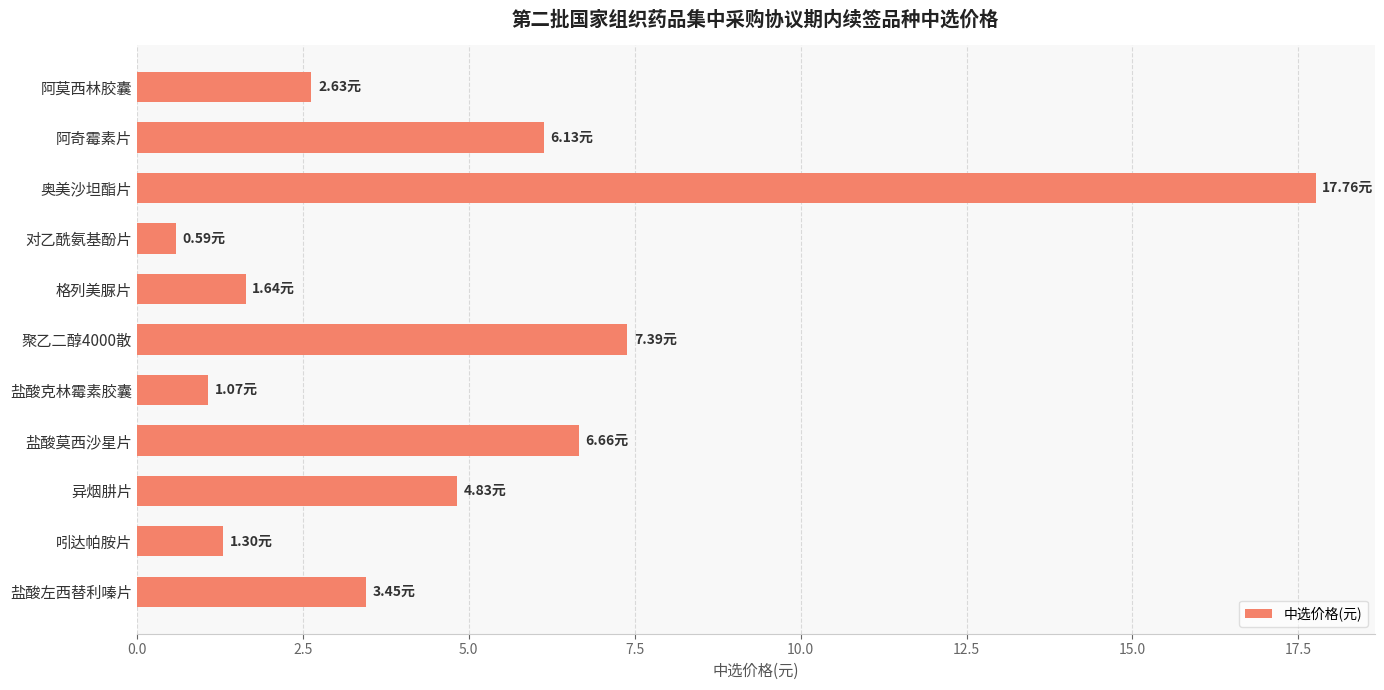

Which category has the lowest value across all series?

对乙酰氨基酚片